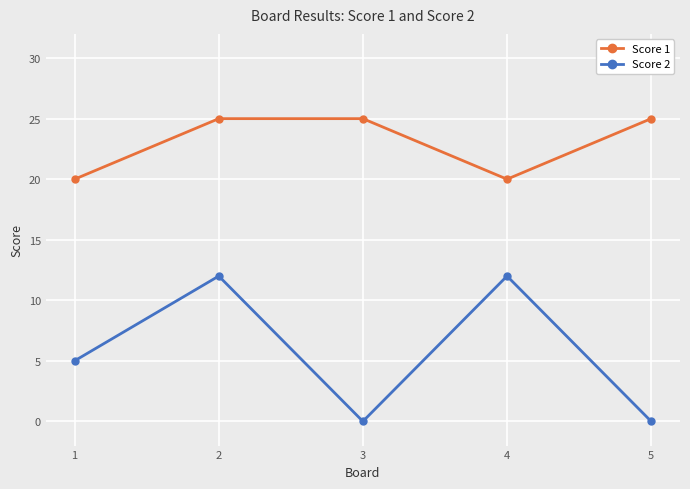

True or false: Score 1 has more than 1 points higher than both neighbors.

False